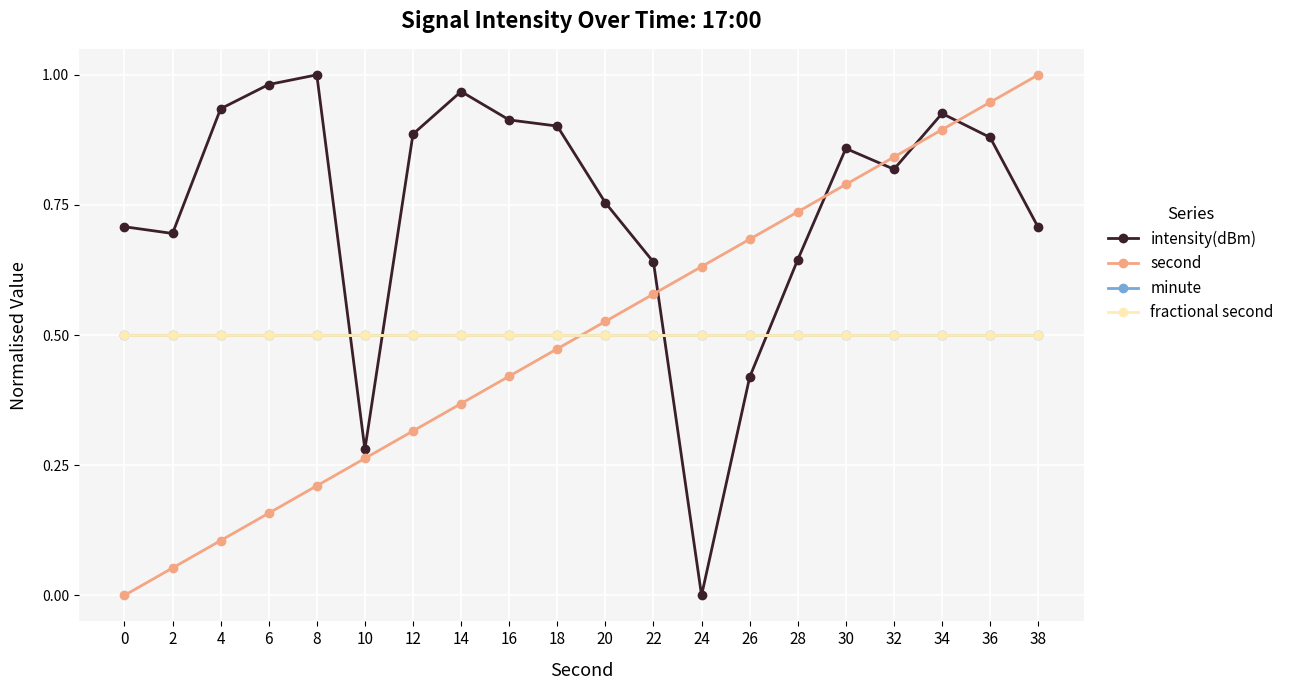

What are all the series names shown in the legend?

intensity(dBm), second, minute, fractional second